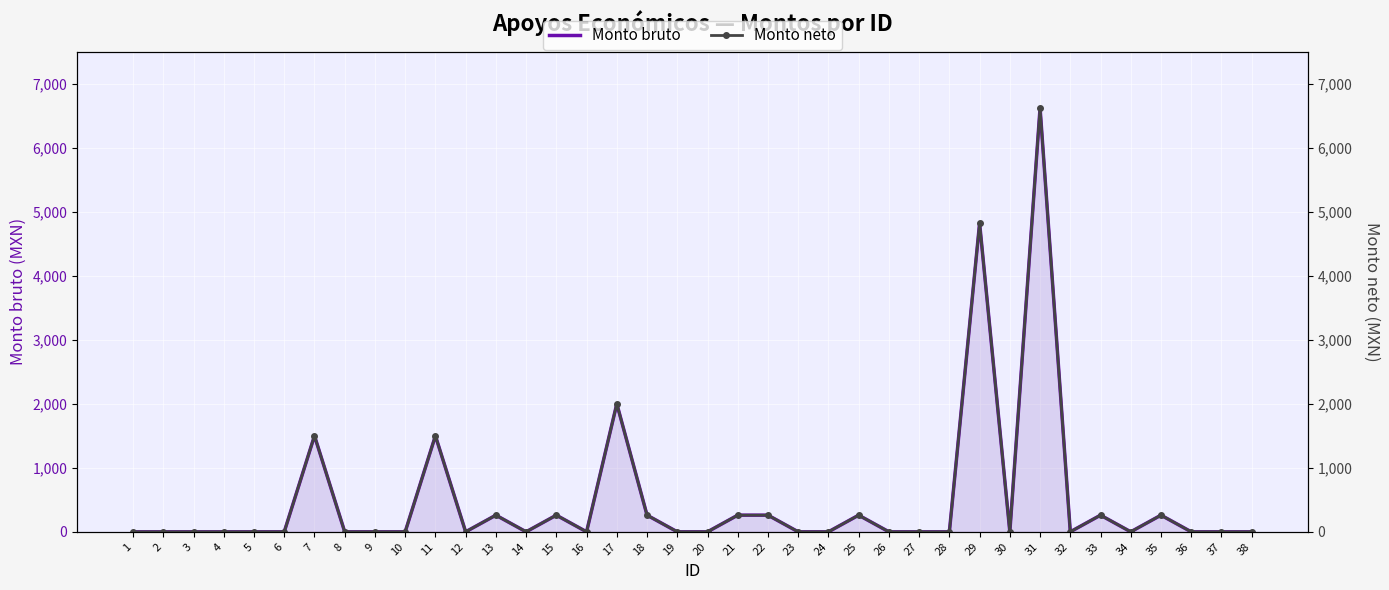

Which series has the largest total across all categories?

Monto bruto